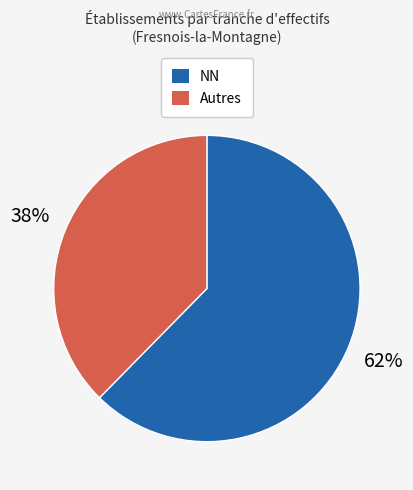

Does any single category account for the majority?

Yes